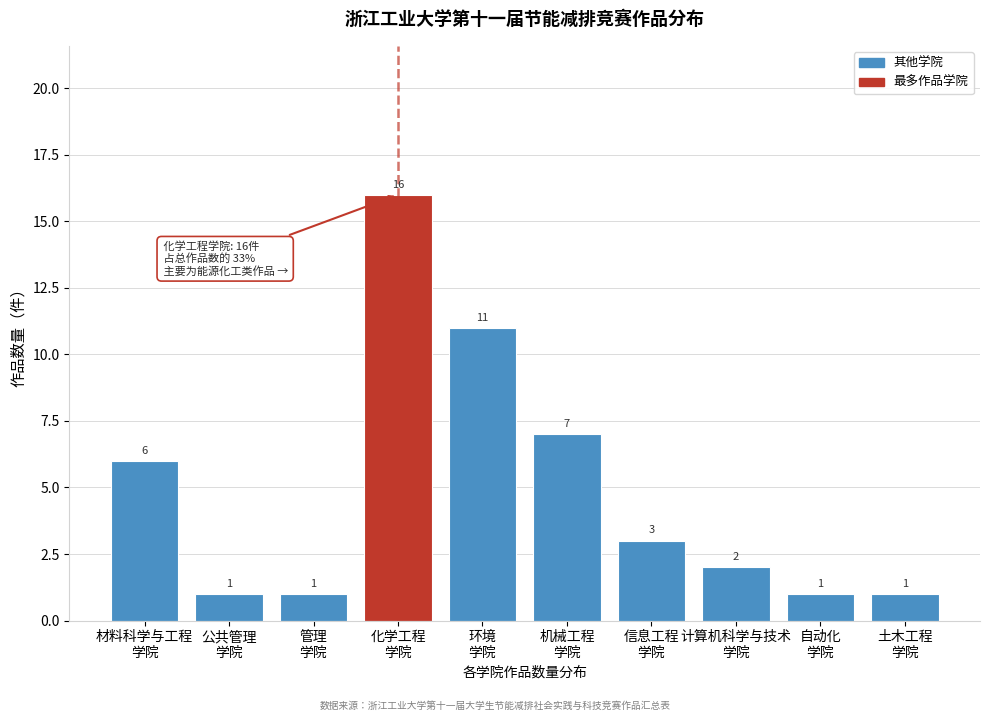

Reading left to right, extract all data points from this chart.

6	1	1	16	11	7	3	2	1	1